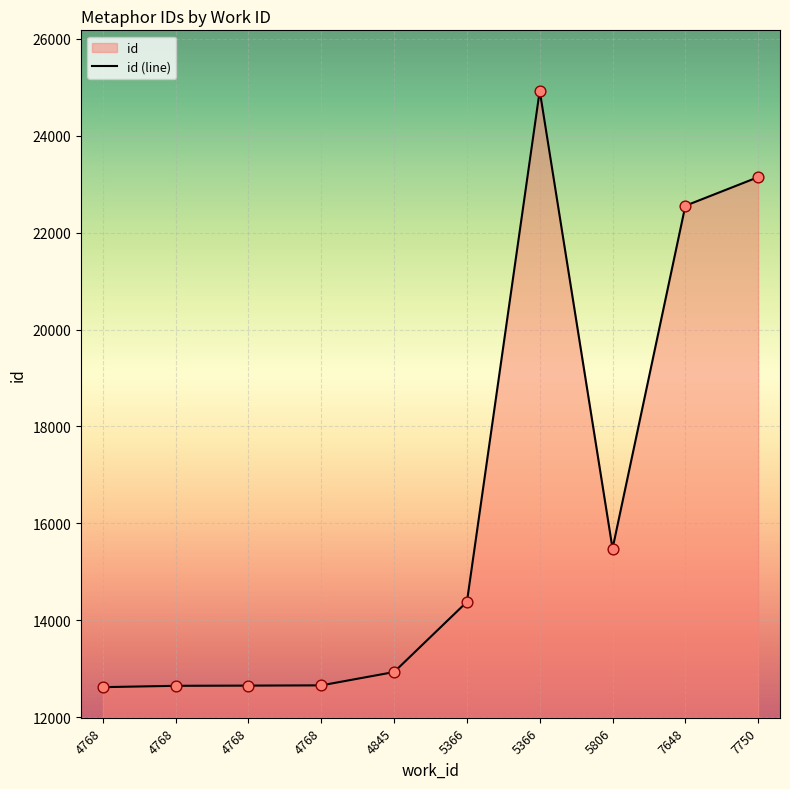

Which has a higher value, 4768 or 7750?

7750